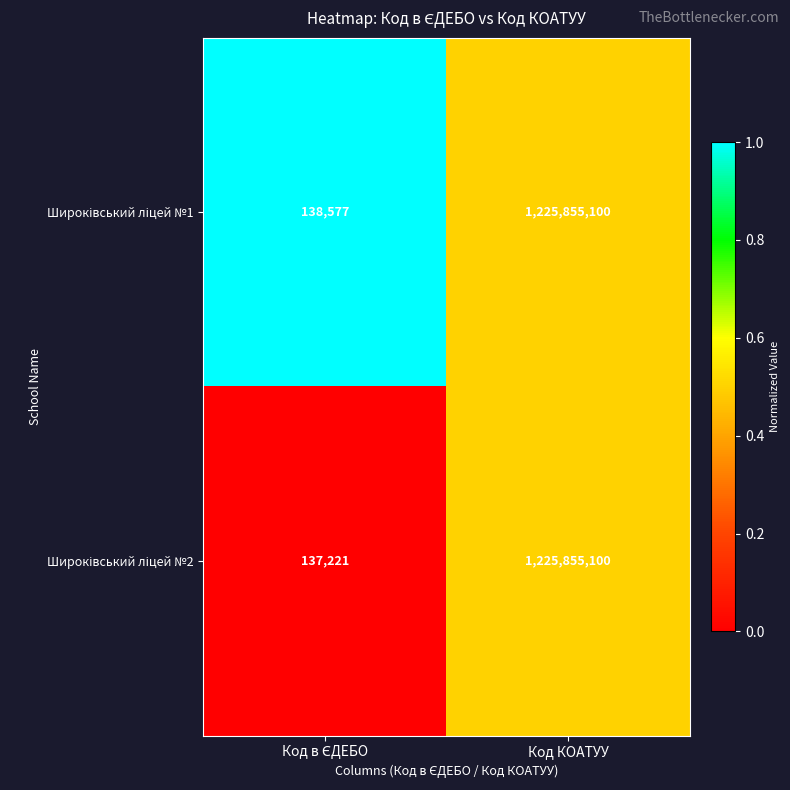

Which category has the highest value across all series?

Код КОАТУУ